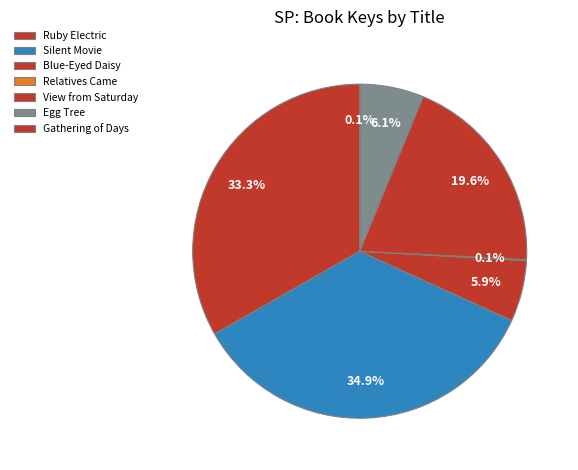

Does Egg Tree represent more than half of the total?

No